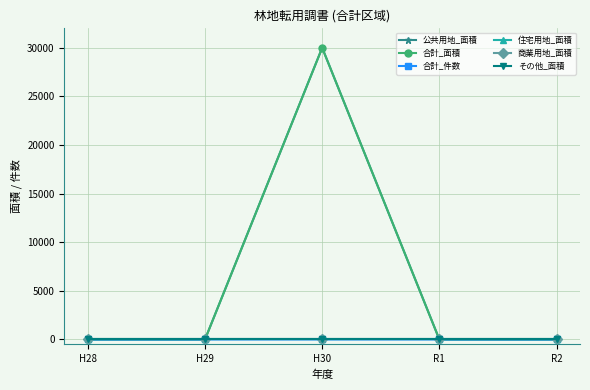

True or false: その他_面積 has more than 1 points higher than both neighbors.

False